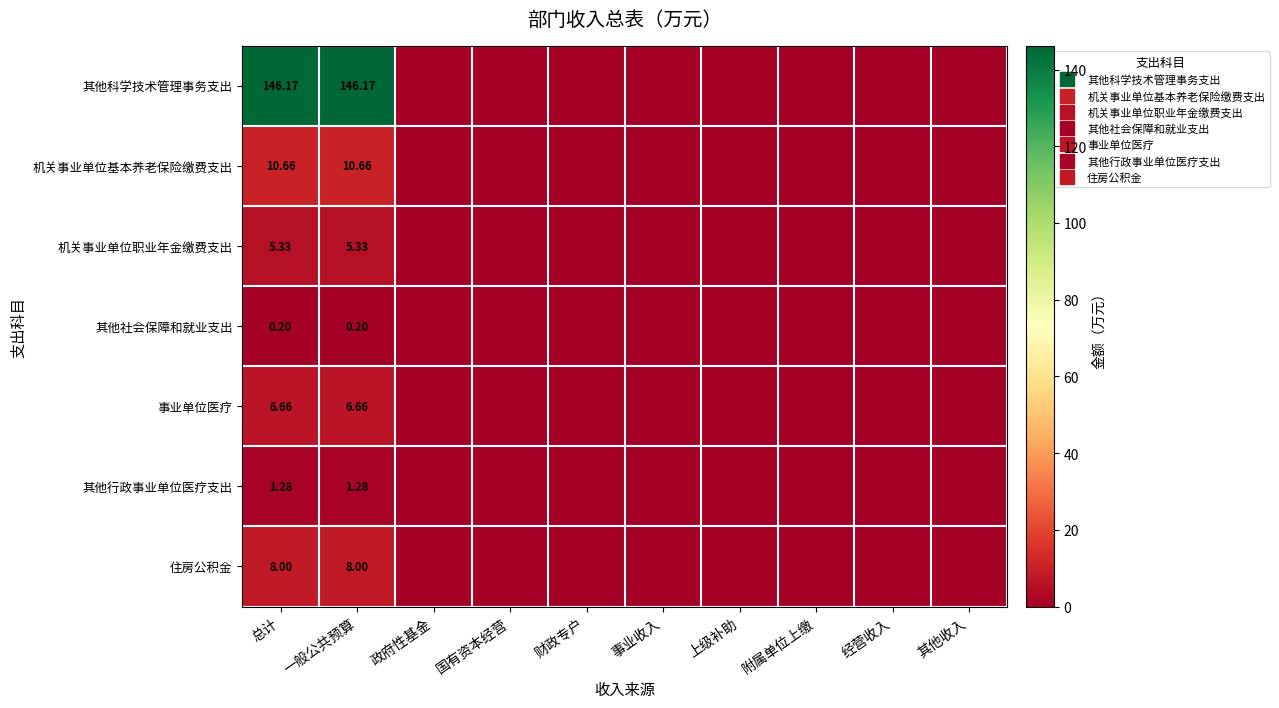

True or false: 事业单位医疗 has a value of 0.0 at 其他收入.

True